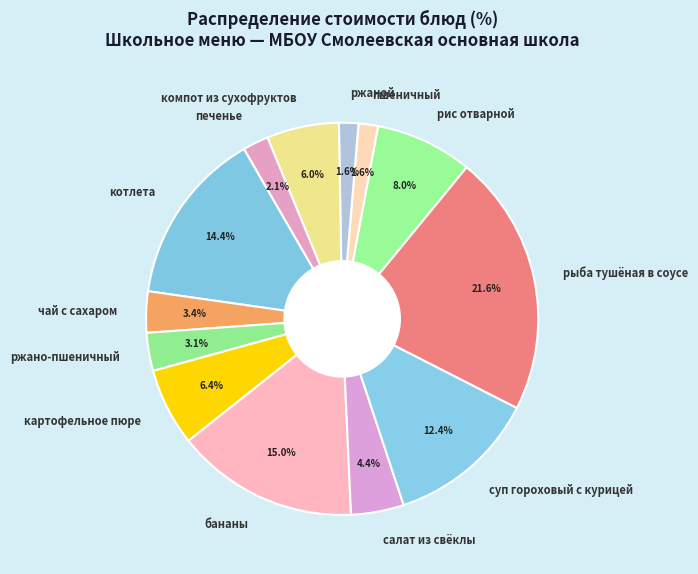

Does картофельное пюре account for over 50% of the chart?

No